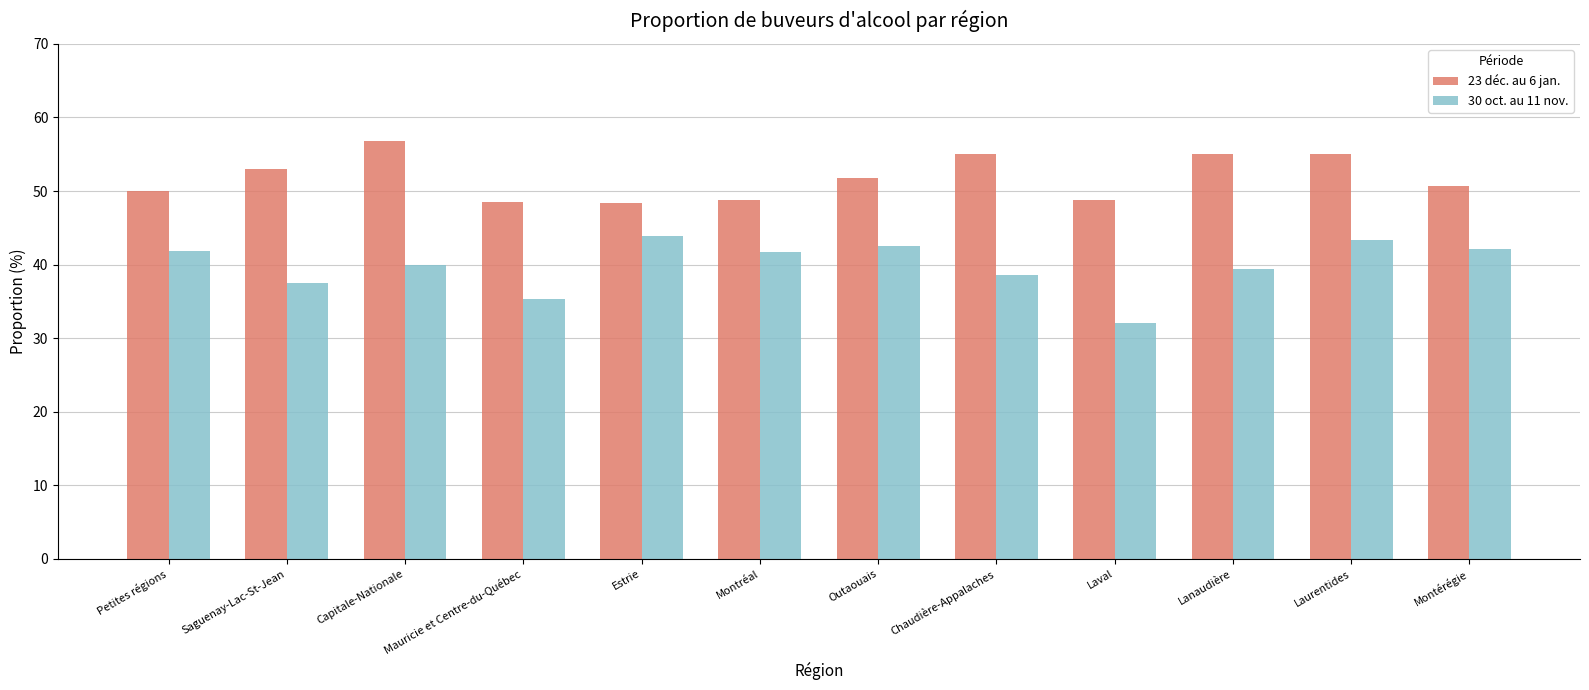

At which category is the sum across all series the highest?

Laurentides